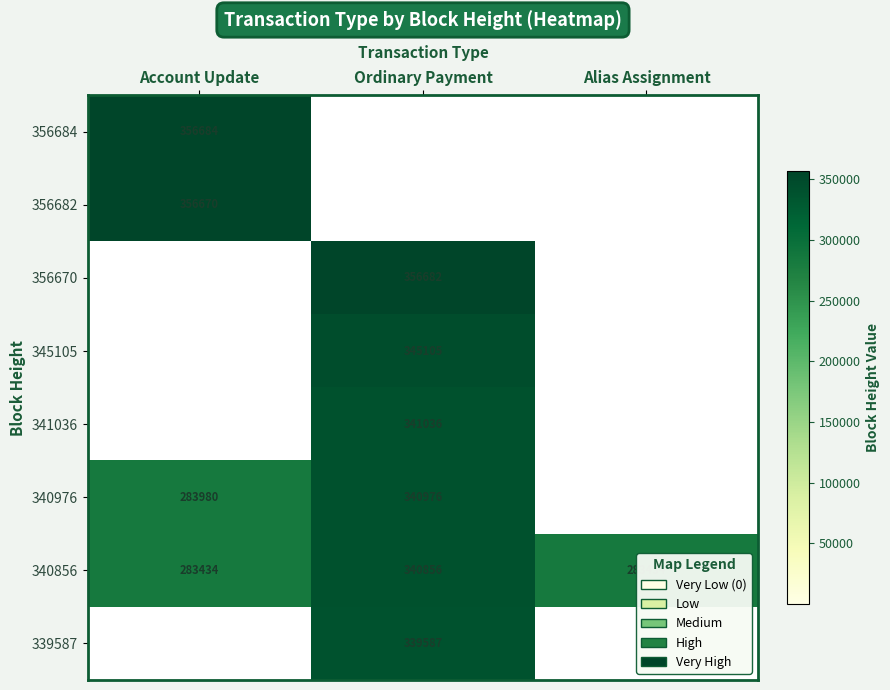

The 340856 series shows 340856 at Ordinary Payment. True or false?

True